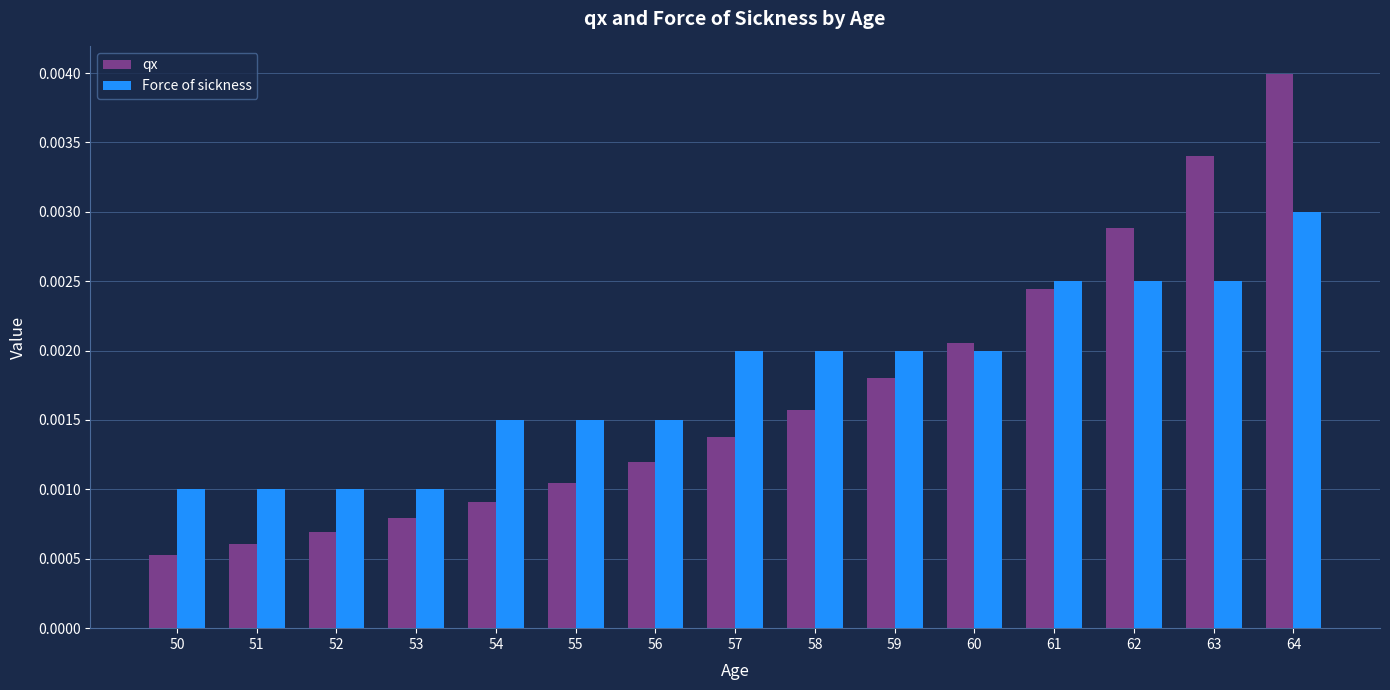

Which series has the largest range (max minus min)?

qx